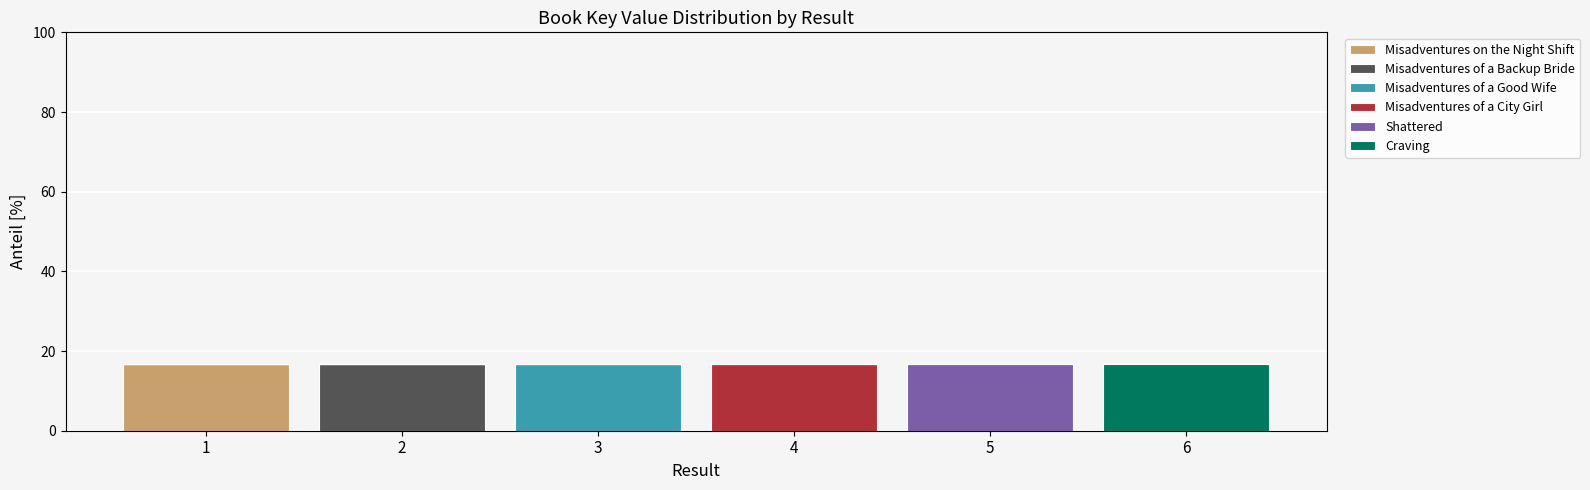

How many data points does each series have?

6